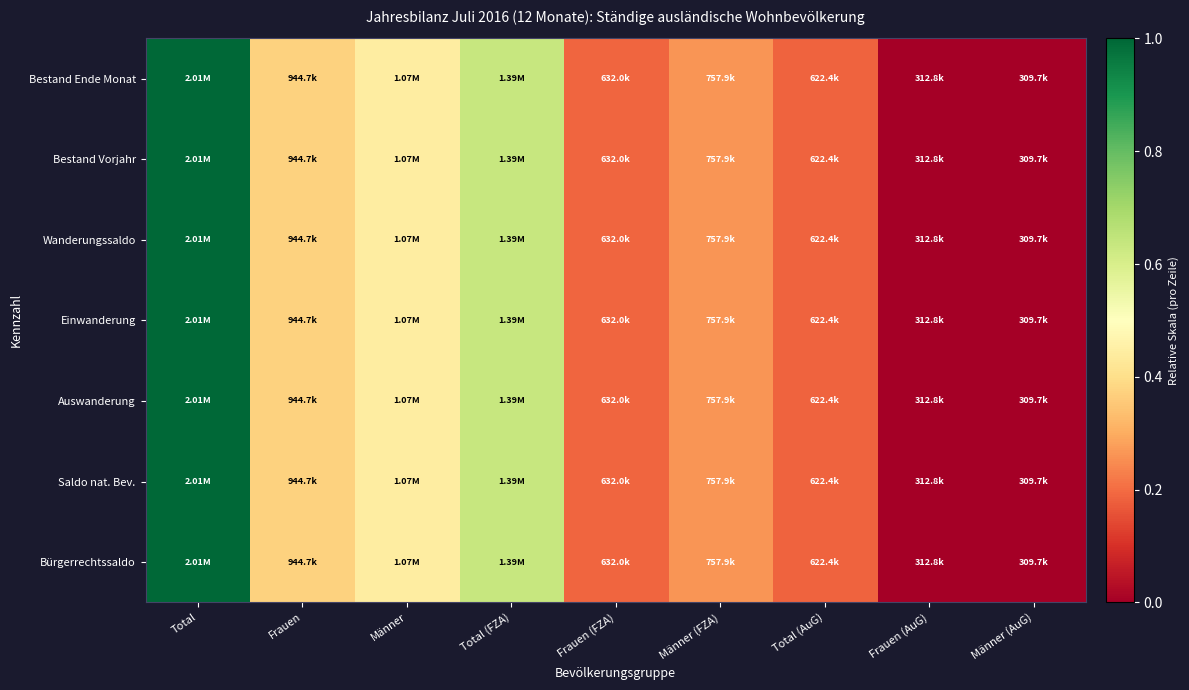

At which category is the sum across all series the highest?

Total